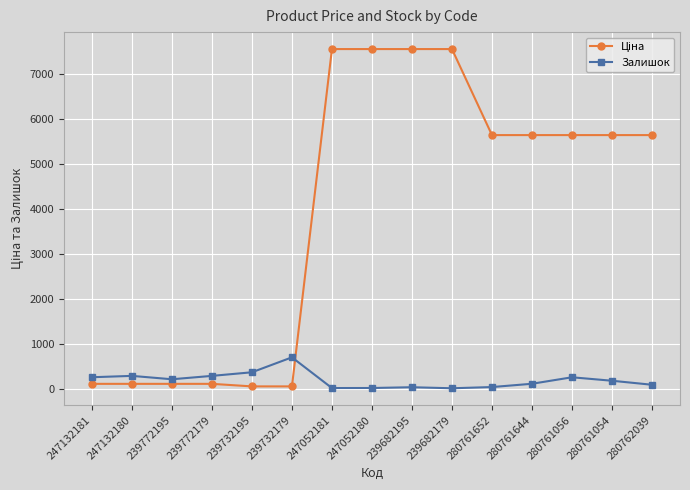

What is the difference between the highest and lowest values at 239732195?

313.3